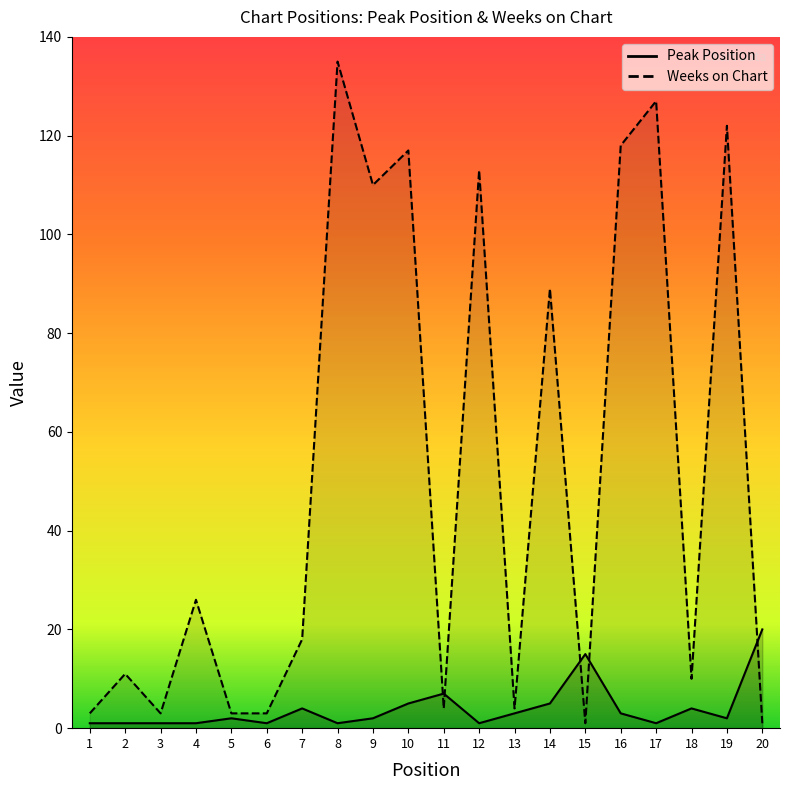

Which has a higher value, 17 or 8?

17